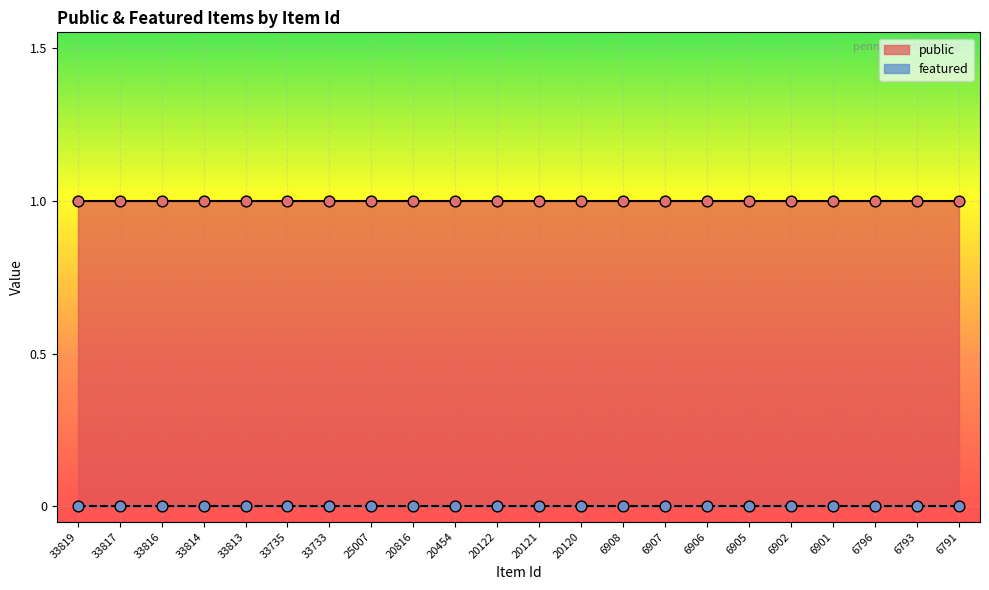

What are all the series names shown in the legend?

public, featured